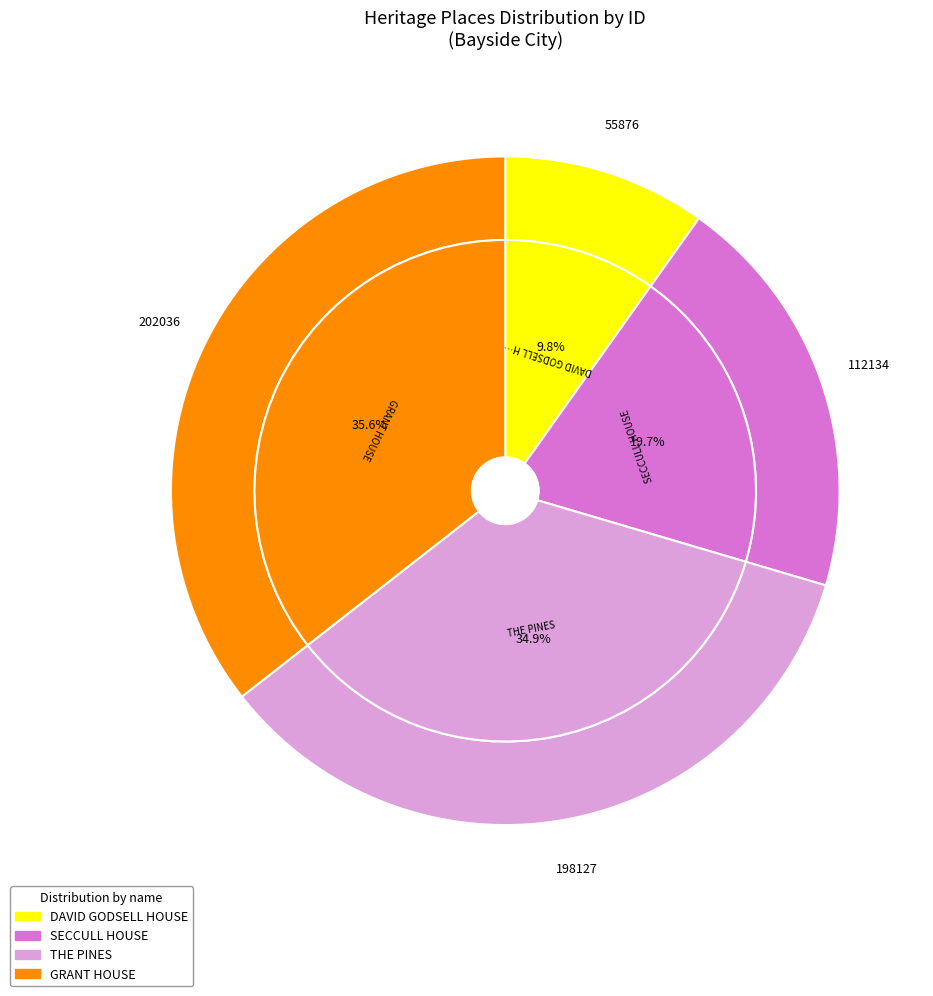

To the nearest percent, what is the combined percentage of GRANT HOUSE and DAVID GODSELL HOUSE?

45%